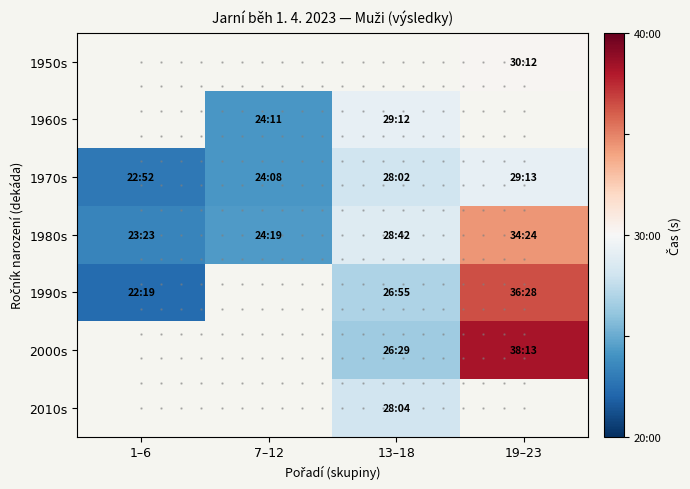

What is the difference between the highest and lowest values at 19–23?

540.0